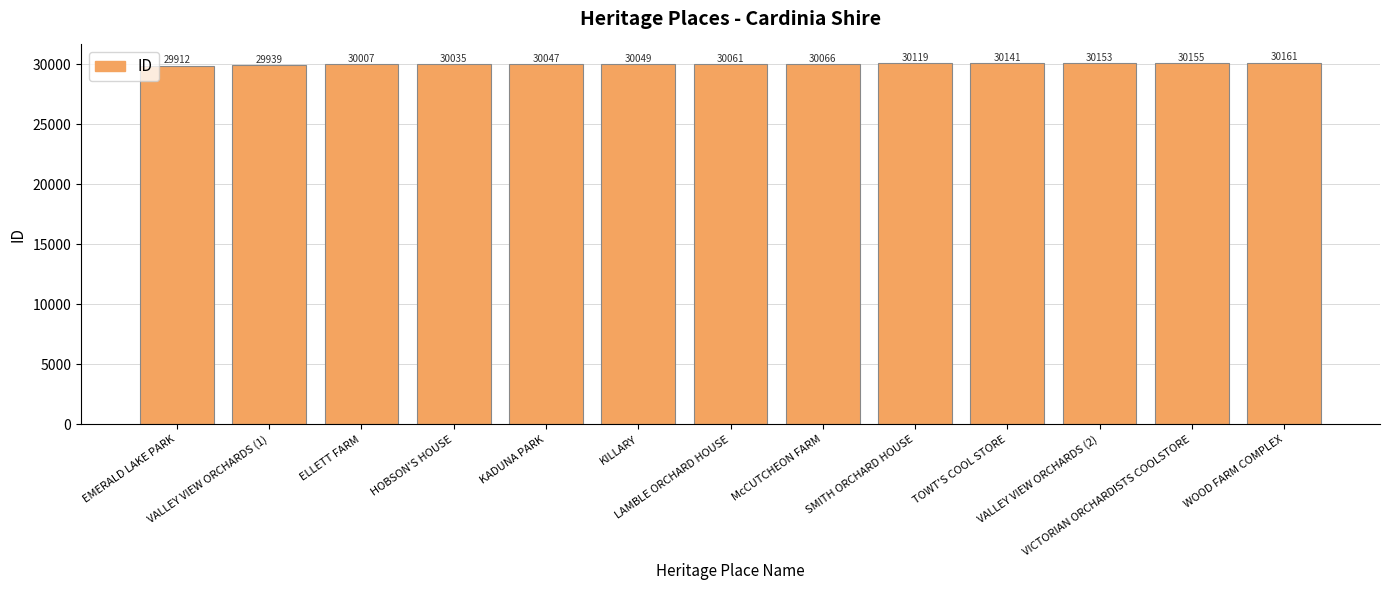

What is the value of the 7th bar from the left?

30061